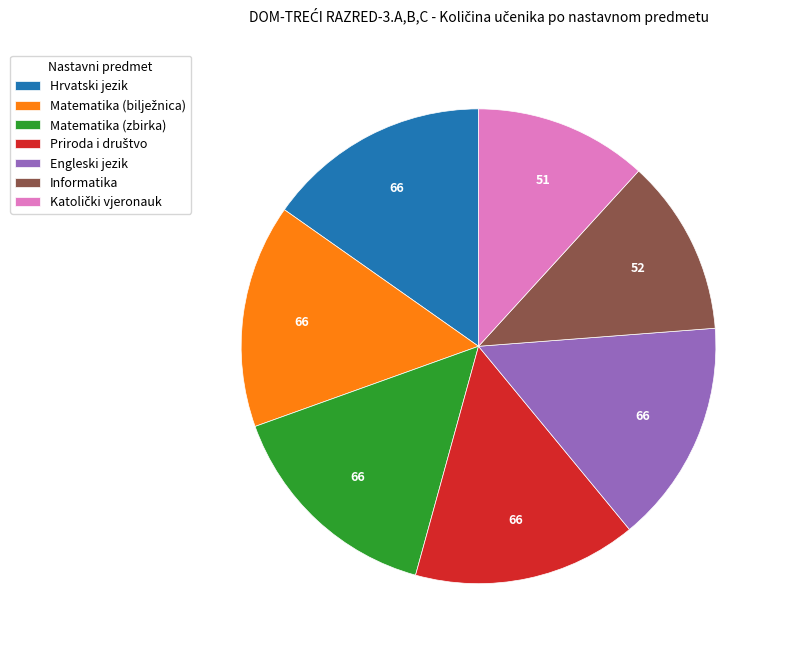

Is there a majority slice in this chart?

No